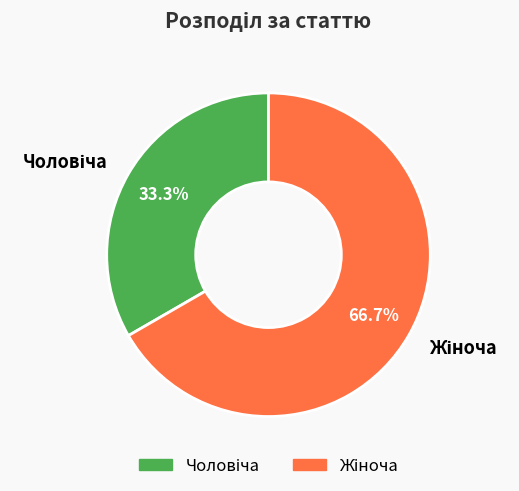

How many segments does this pie chart have?

2